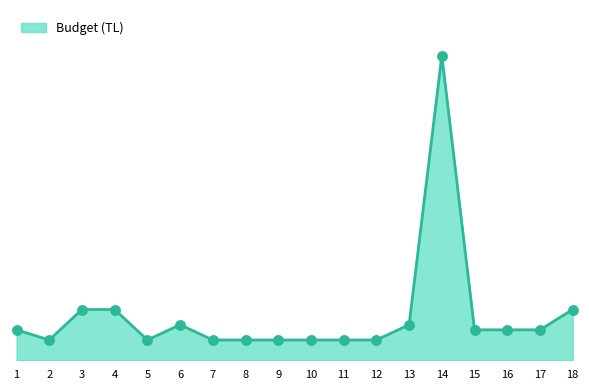

What is the ratio of the value at 7 to the value at 12?

1.0